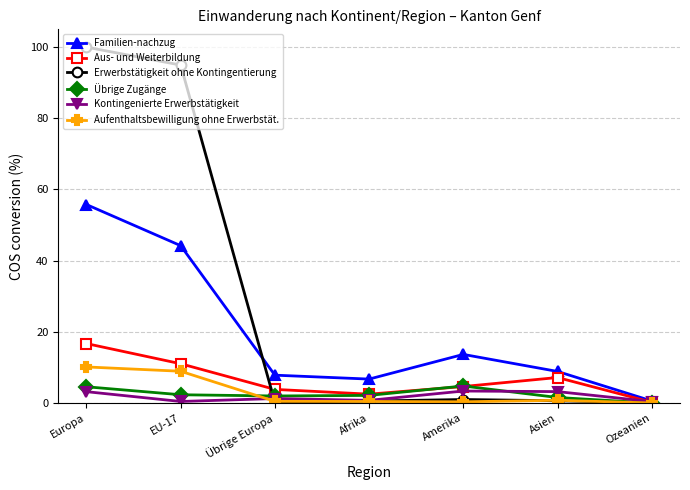

Count the number of categories in the chart.

7